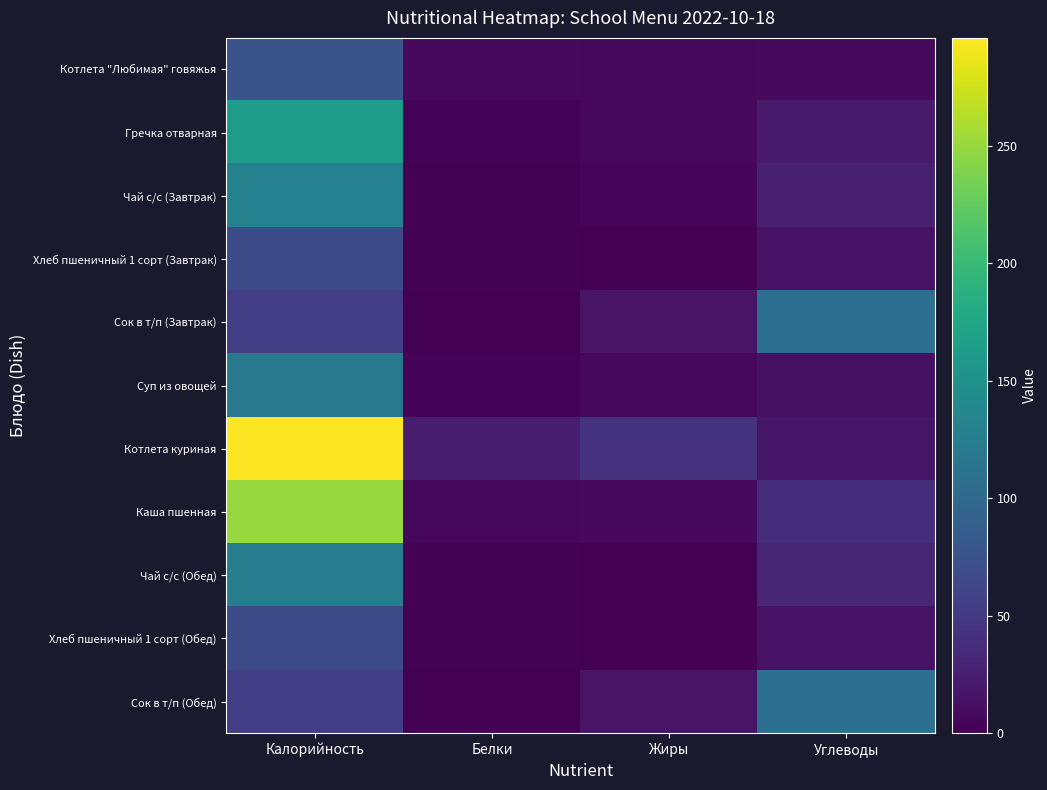

Reading right to left, list all the values displayed in this chart.

Котлета "Любимая" говяжья: Углеводы=7.0	Жиры=6.7	Белки=7.0	Калорийность=75.5
Гречка отварная: Углеводы=21.9	Жиры=6.8	Белки=3.1	Калорийность=163.5
Чай с/с (Завтрак): Углеводы=25.9	Жиры=3.9	Белки=2.0	Калорийность=130.0
Хлеб пшеничный 1 сорт (Завтрак): Углеводы=14.9	Жиры=0.3	Белки=2.3	Калорийность=67.8
Сок в т/п (Завтрак): Углеводы=107.7	Жиры=15.6	Белки=0.7	Калорийность=54.0
Суп из овощей: Углеводы=12.7	Жиры=6.4	Белки=2.5	Калорийность=119.6
Котлета куриная: Углеводы=16.4	Жиры=43.0	Белки=25.0	Калорийность=296.0
Каша пшенная: Углеводы=38.4	Жиры=7.5	Белки=6.6	Калорийность=250.5
Чай с/с (Обед): Углеводы=31.6	Жиры=0.0	Белки=1.2	Калорийность=126.0
Хлеб пшеничный 1 сорт (Обед): Углеводы=14.9	Жиры=0.3	Белки=2.3	Калорийность=67.8
Сок в т/п (Обед): Углеводы=107.7	Жиры=15.6	Белки=0.7	Калорийность=54.0